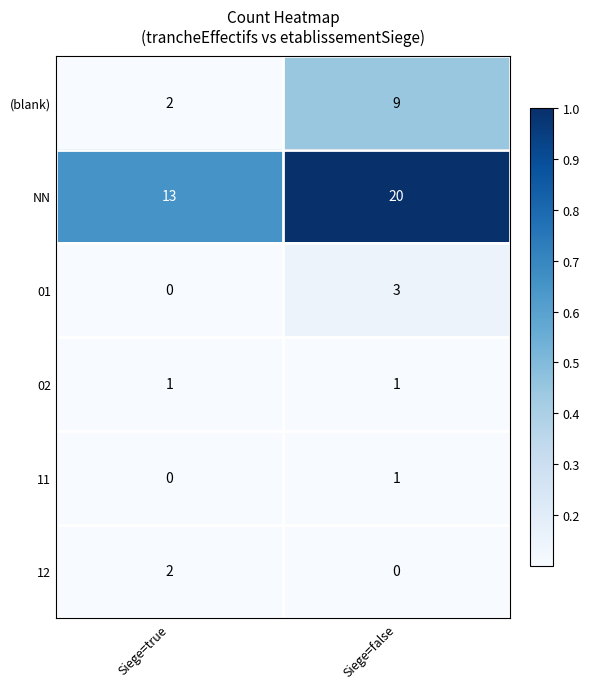

What is the difference between the highest and lowest values at Siege=true?

13